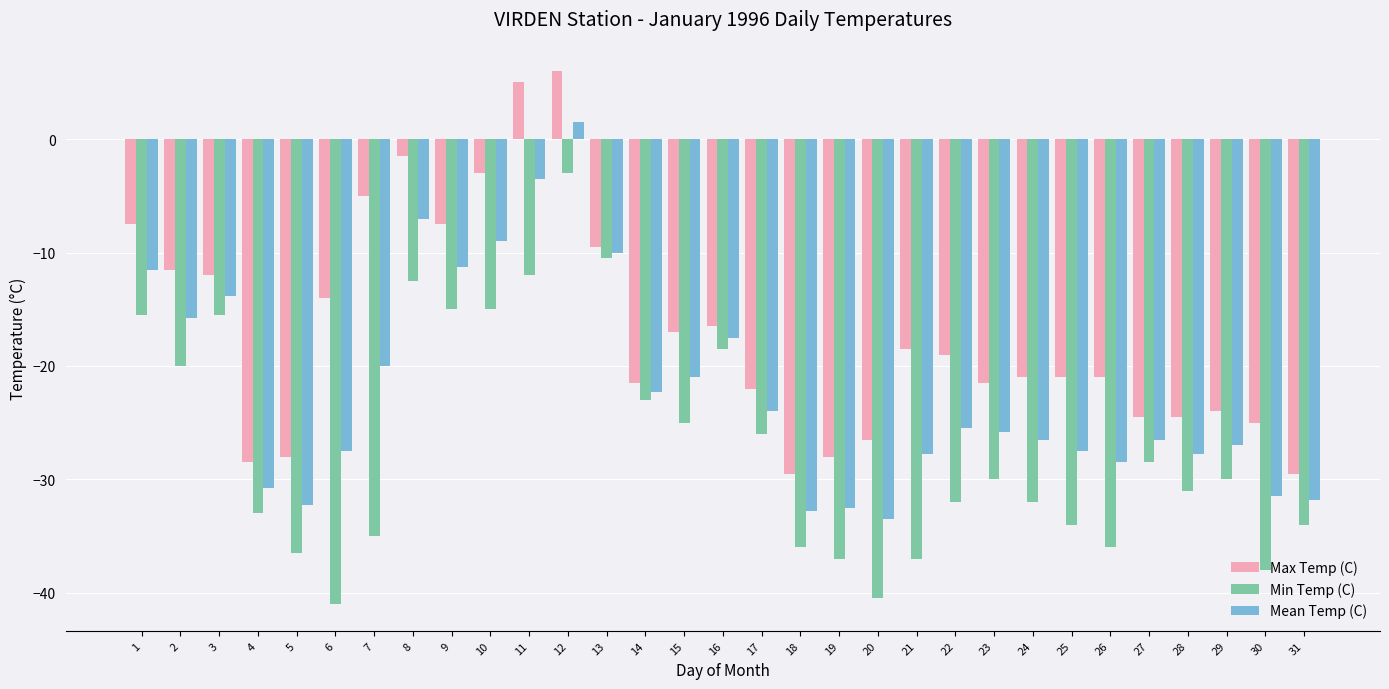

At which category does the chart reach its peak across all series?

12